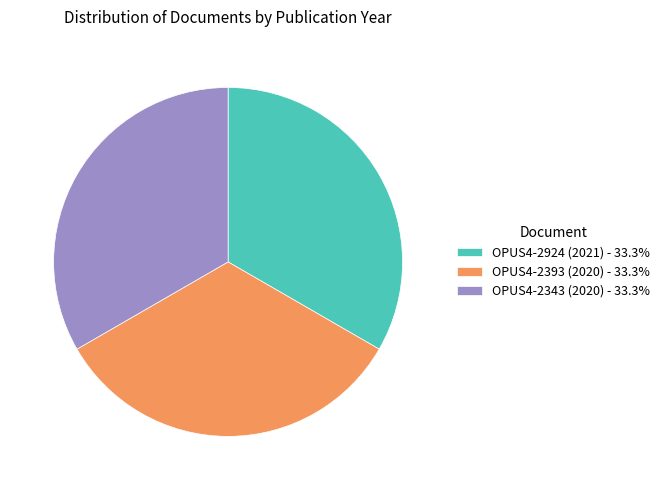

Is the sum of OPUS4-2393 (2020) - 33.3% and OPUS4-2343 (2020) - 33.3% greater than half?

Yes